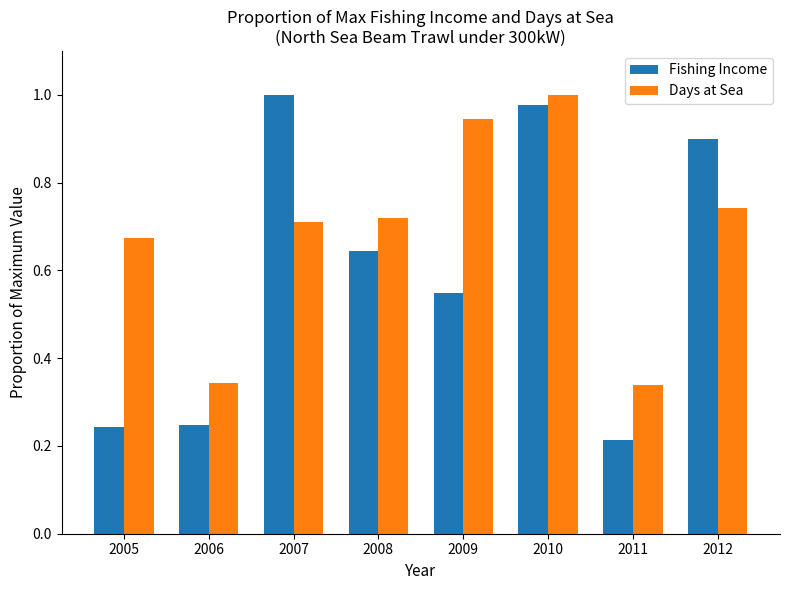

Is it true that Fishing Income equals 1.7 at 2010?

False